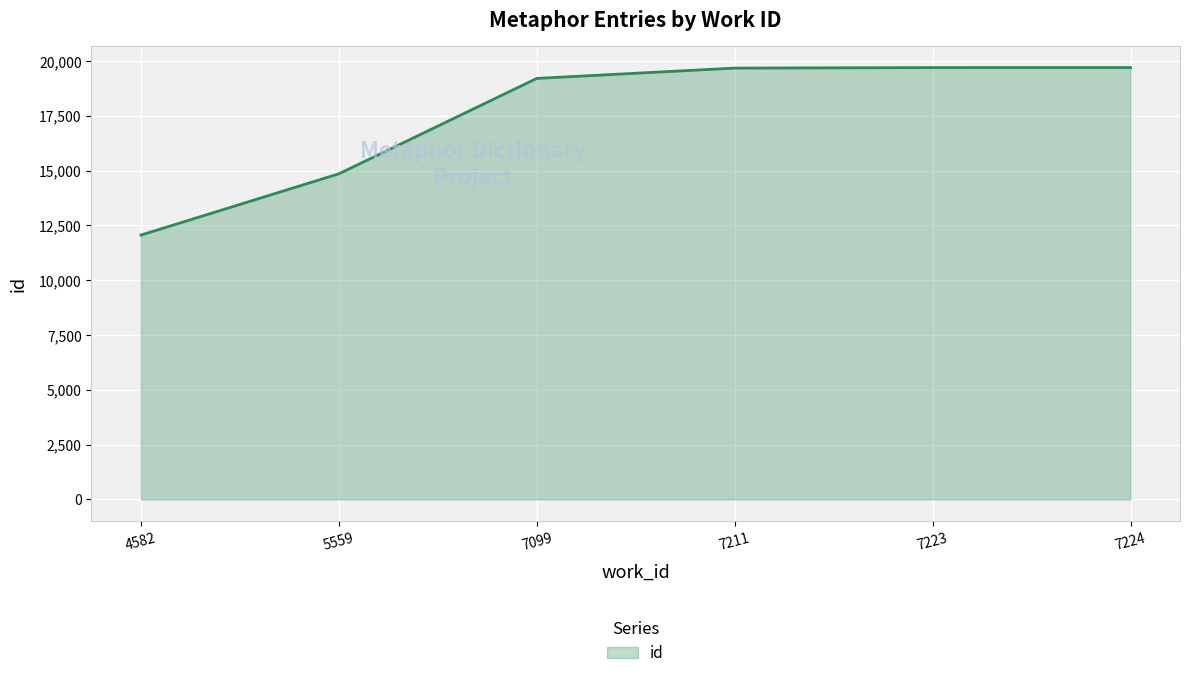

What is the difference between the values at 5559 and 7223?

4845